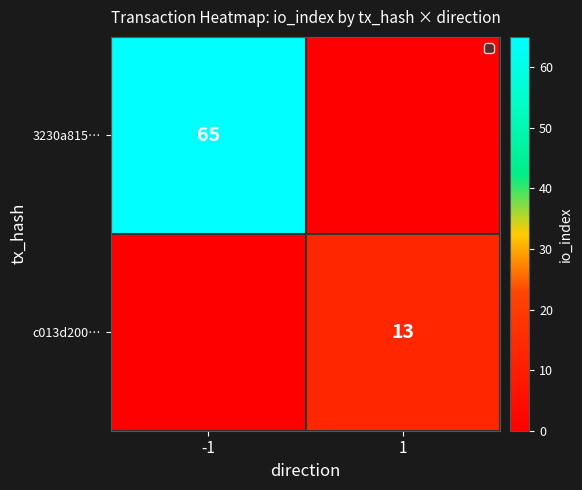

What is the spread (max minus min) of values at 1?

13